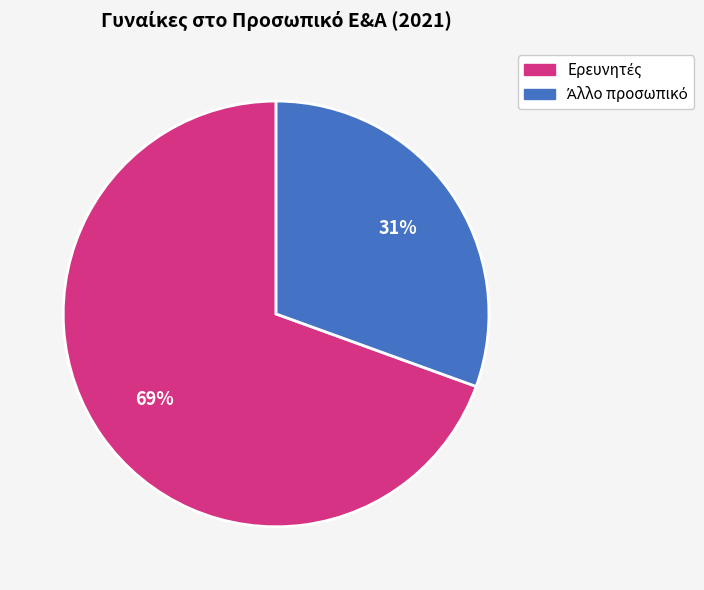

To the nearest percent, what is the average slice percentage?

50%